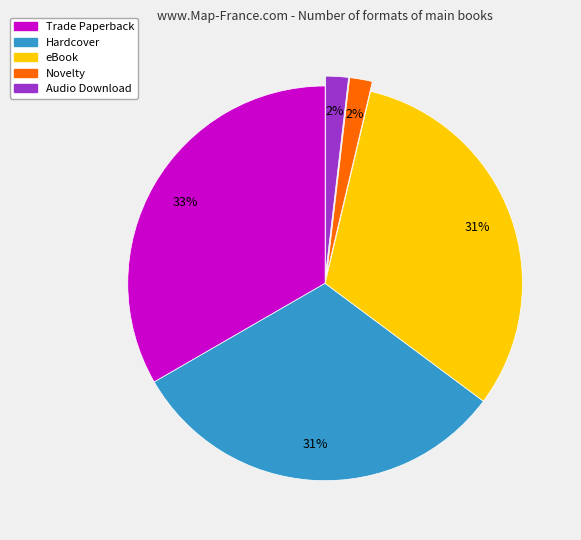

To the nearest percent, what is the average slice percentage?

20%